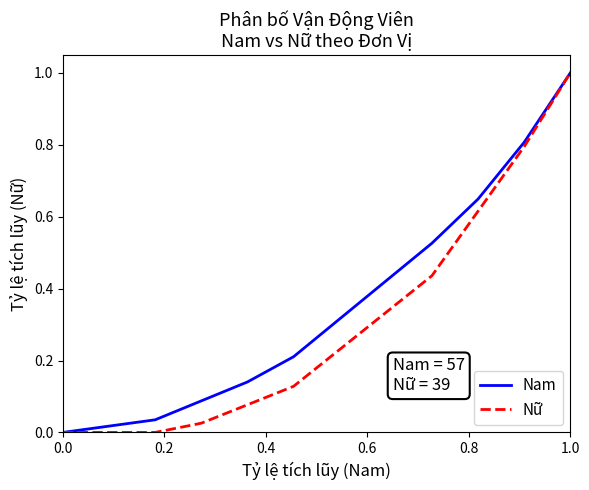

Does the chart display data point markers on the line(s)?

No